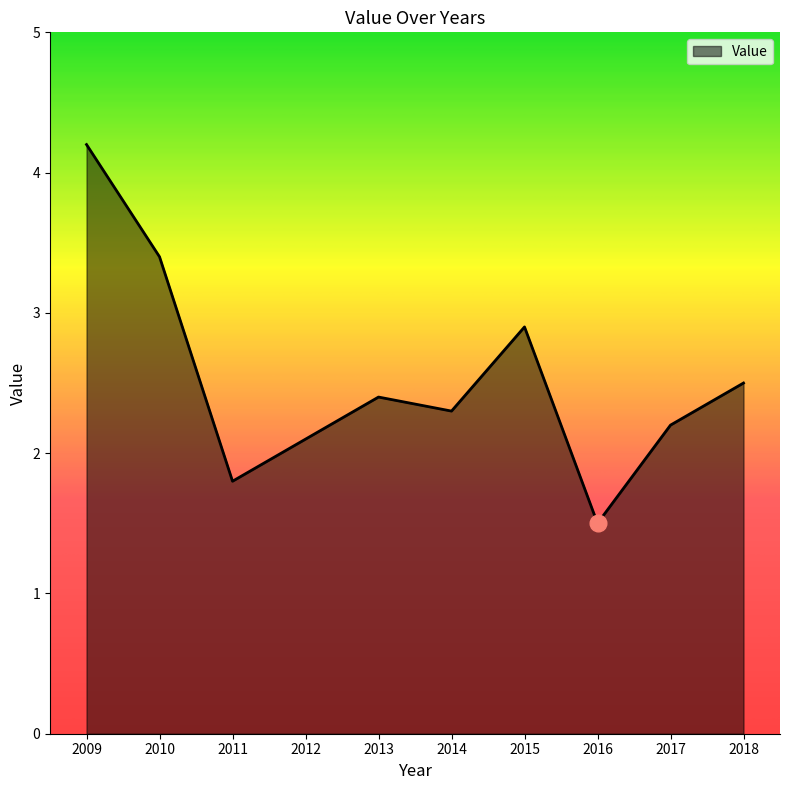

Which label corresponds to the largest value in the chart?

2009